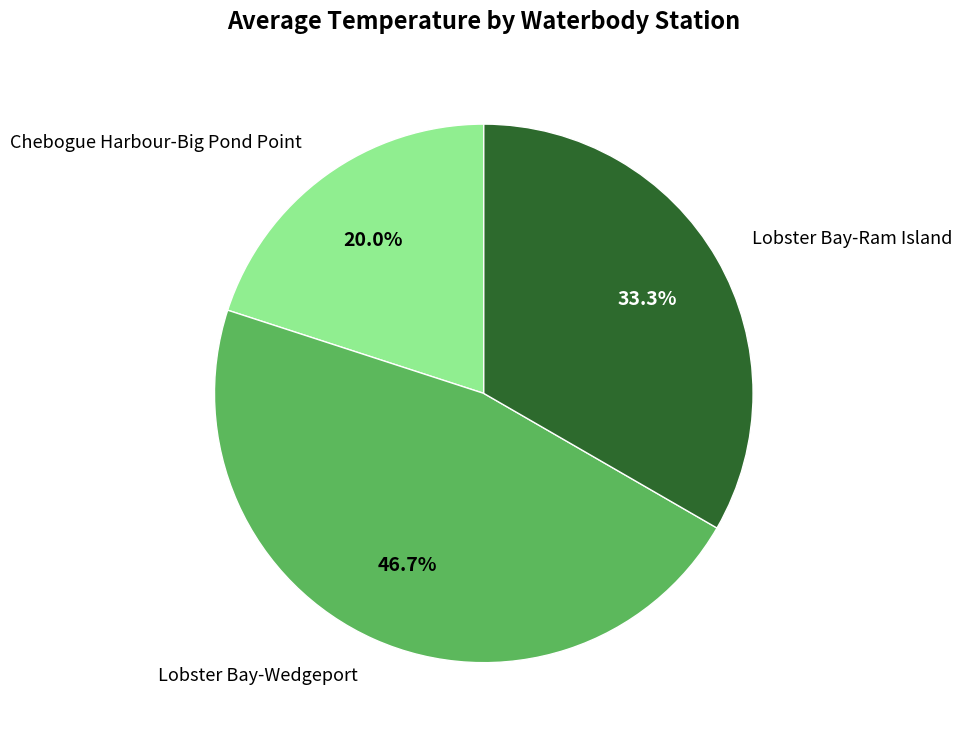

Rank the categories by value from lowest to highest.

Chebogue Harbour-Big Pond Point, Lobster Bay-Ram Island, Lobster Bay-Wedgeport